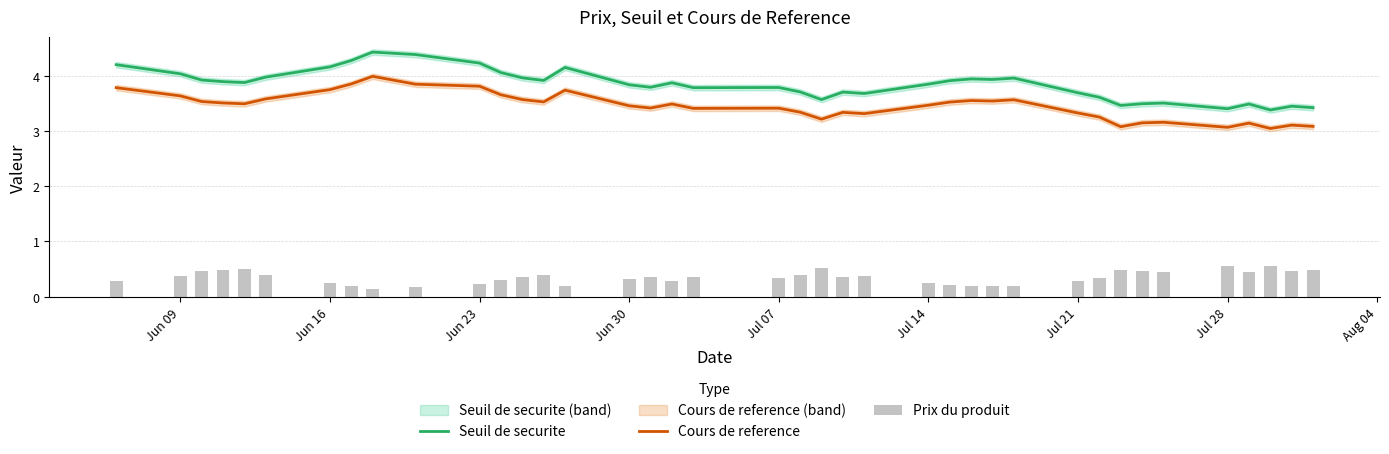

True or false: Cours de reference and Seuil de securite cross at least once.

False